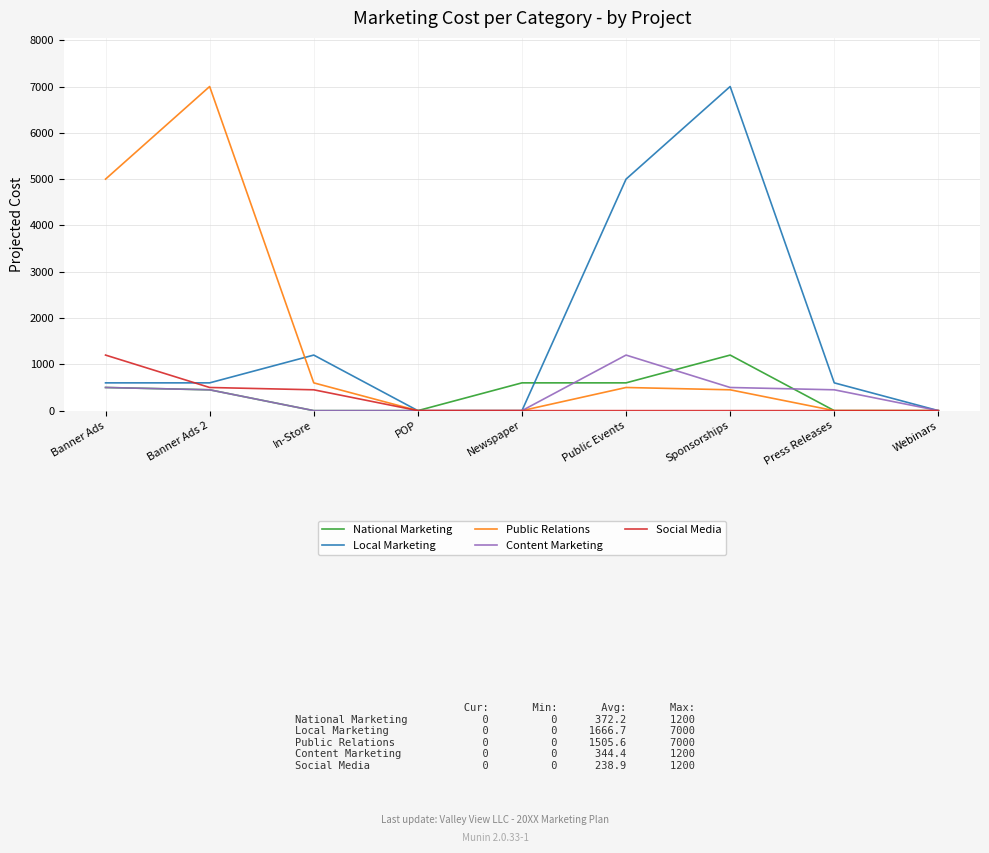

Between Newspaper and Sponsorships, which series saw the biggest shift?

Local Marketing